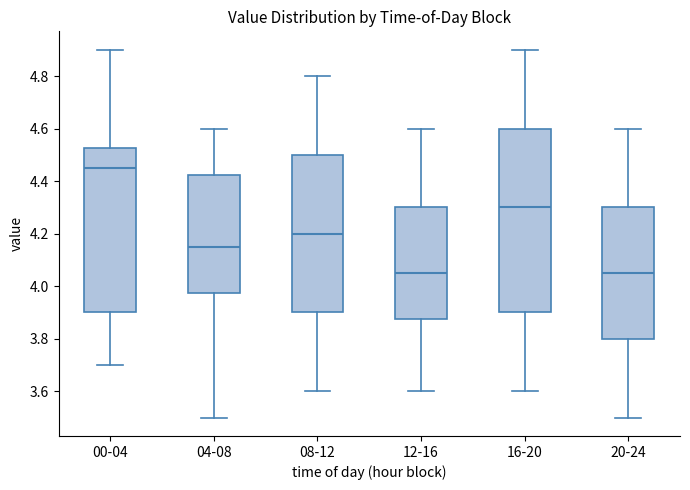

Where does the median line of the box for 16-20 sit on the y-axis? The values are not printed on the chart, so give them approximately, as read against the axis.

4.30